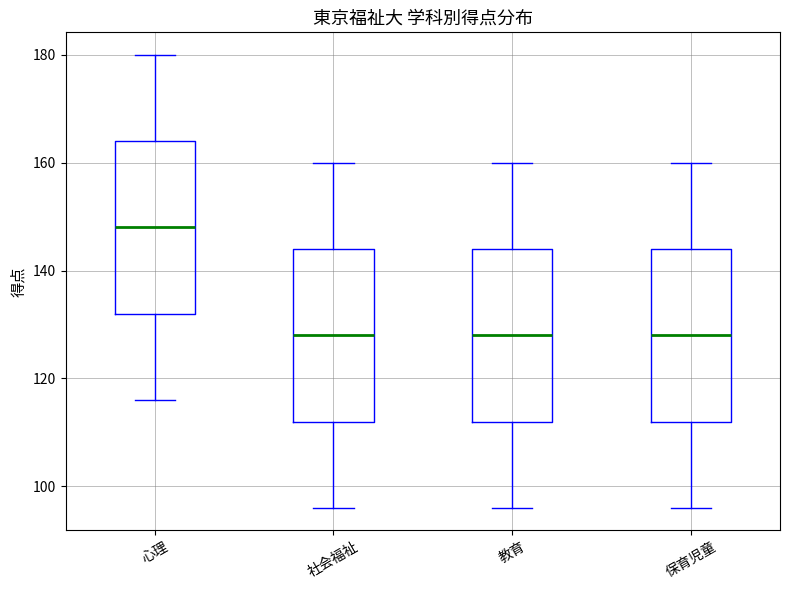

Reading left to right, transcribe this box plot: for each box, give where its median line is, the range the box spans, and where its two whiskers end, as read against the y-axis. The values are not printed on the chart, so give them approximately, as read against the axis.

心理: median 148, box 132 to 164, whiskers 116 to 180
社会福祉: median 128, box 112 to 144, whiskers 96 to 160
教育: median 128, box 112 to 144, whiskers 96 to 160
保育児童: median 128, box 112 to 144, whiskers 96 to 160